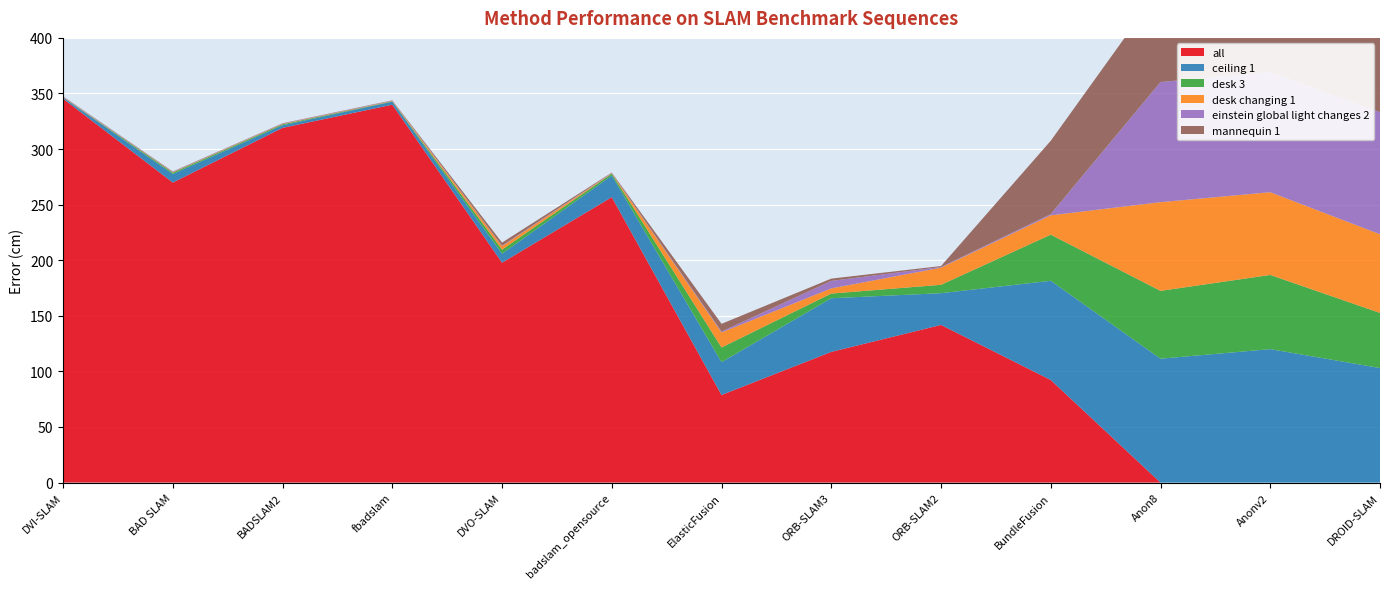

Reading left to right, what are all the values shown in this chart?

all: DVI-SLAM=345.3	BAD SLAM=269.9	BADSLAM2=319.1	fbadslam=339.9	DVO-SLAM=197.8	badslam_opensource=256.7	ElasticFusion=78.8	ORB-SLAM3=117.5	ORB-SLAM2=141.8	BundleFusion=92.3	Anon8=0.0	Anonv2=0.0	DROID-SLAM=0.0
ceiling 1: DVI-SLAM=1.0	BAD SLAM=7.7	BADSLAM2=2.4	fbadslam=2.7	DVO-SLAM=8.1	badslam_opensource=19.4	ElasticFusion=29.5	ORB-SLAM3=48.2	ORB-SLAM2=28.6	BundleFusion=89.2	Anon8=111.4	Anonv2=120.0	DROID-SLAM=103.0
desk 3: DVI-SLAM=0.2	BAD SLAM=1.2	BADSLAM2=0.8	fbadslam=0.3	DVO-SLAM=3.6	badslam_opensource=1.7	ElasticFusion=13.2	ORB-SLAM3=4.2	ORB-SLAM2=7.5	BundleFusion=41.5	Anon8=61.0	Anonv2=66.7	DROID-SLAM=49.6
desk changing 1: DVI-SLAM=0.3	BAD SLAM=0.3	BADSLAM2=0.4	fbadslam=0.4	DVO-SLAM=3.1	badslam_opensource=0.3	ElasticFusion=13.6	ORB-SLAM3=4.6	ORB-SLAM2=15.4	BundleFusion=17.4	Anon8=79.8	Anonv2=74.4	DROID-SLAM=70.8
einstein global light changes 2: DVI-SLAM=0.4	BAD SLAM=0.3	BADSLAM2=0.3	fbadslam=0.3	DVO-SLAM=0.4	badslam_opensource=0.3	ElasticFusion=0.8	ORB-SLAM3=6.8	ORB-SLAM2=0.6	BundleFusion=1.1	Anon8=108.1	Anonv2=108.1	DROID-SLAM=109.8
mannequin 1: DVI-SLAM=0.2	BAD SLAM=0.3	BADSLAM2=0.3	fbadslam=0.3	DVO-SLAM=2.8	badslam_opensource=0.3	ElasticFusion=7.0	ORB-SLAM3=2.1	ORB-SLAM2=0.9	BundleFusion=66.0	Anon8=84.7	Anonv2=85.2	DROID-SLAM=111.1